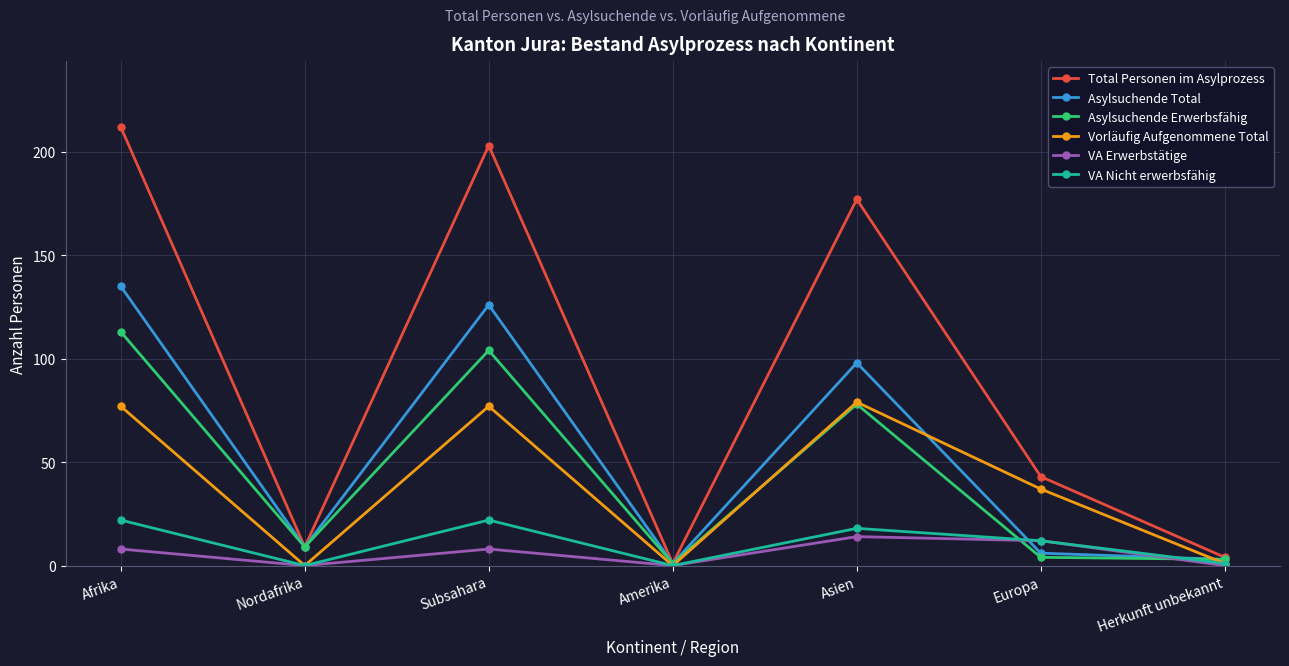

At which category is the sum across all series the highest?

Afrika